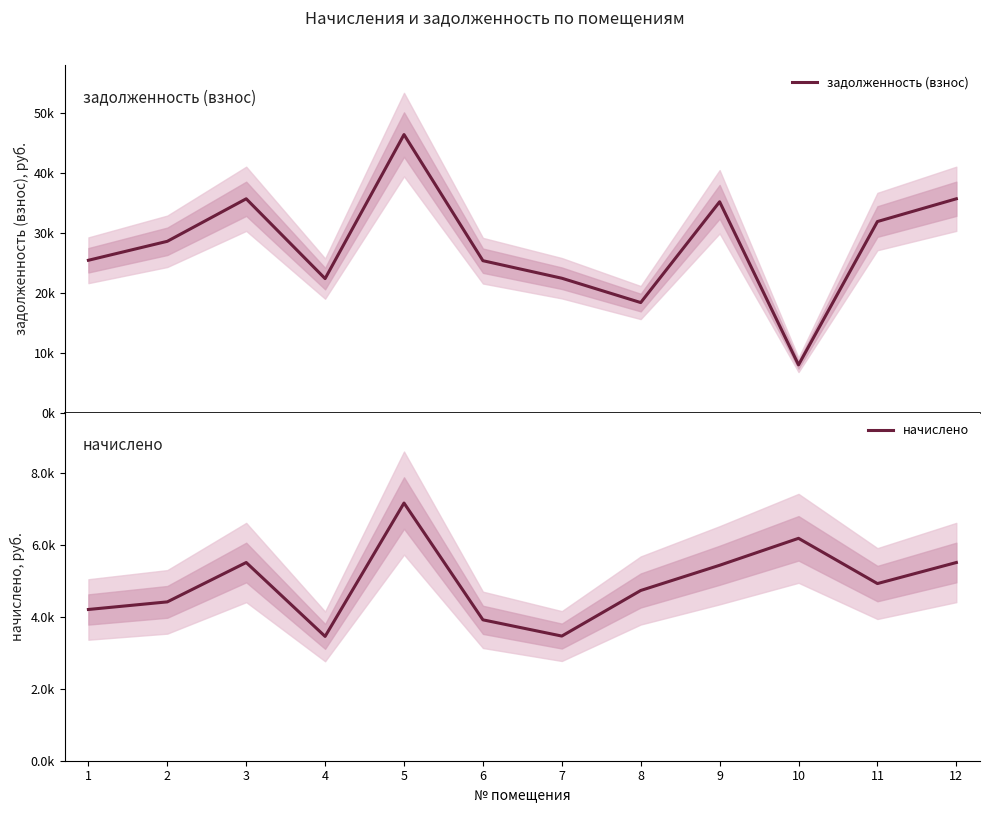

Rank the series by their average value, from lowest to highest.

начислено, задолженность (взнос)